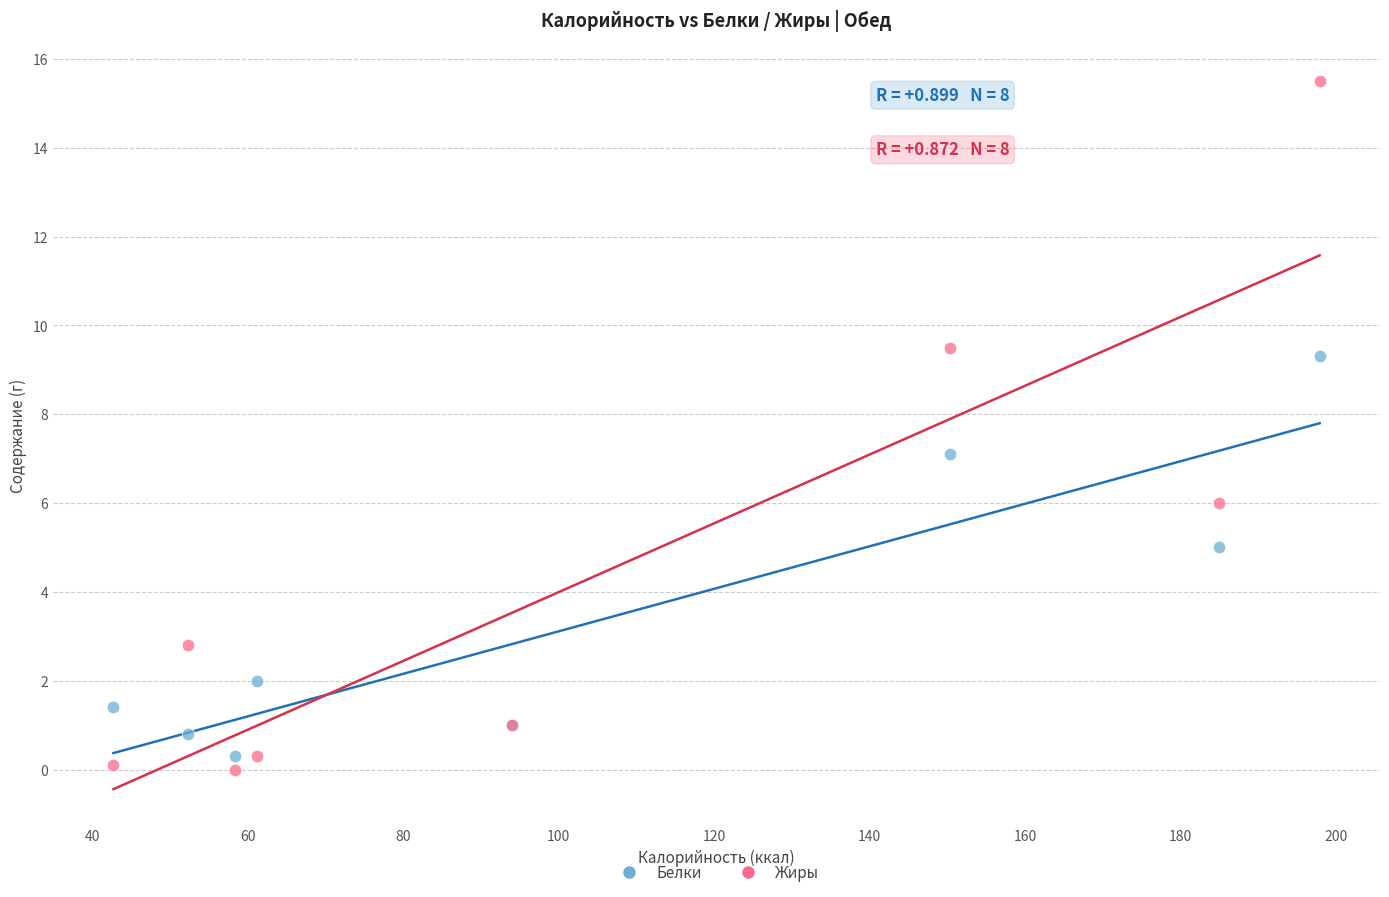

Which series contains the highest Y value?

Жиры